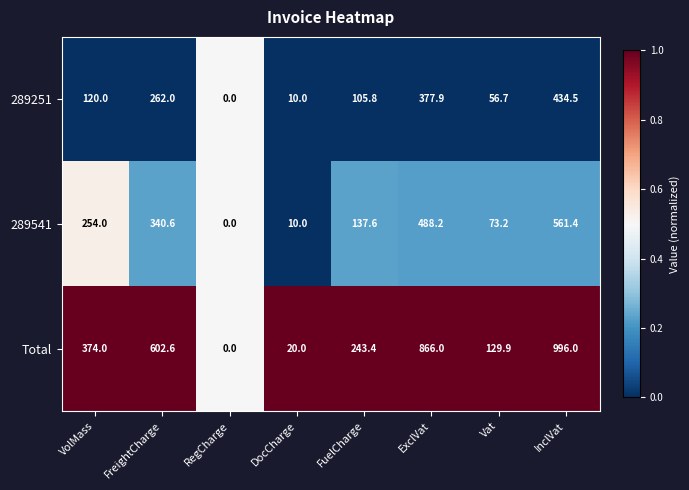

Which series has the widest spread of values?

Total